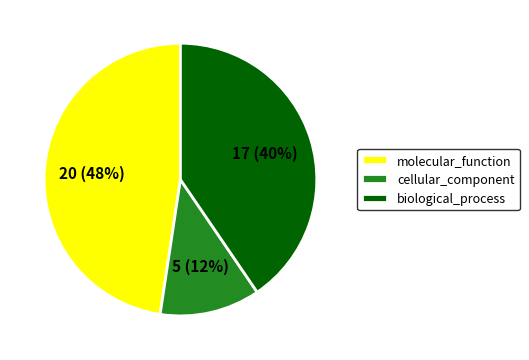

Which slice is the smallest?

cellular_component